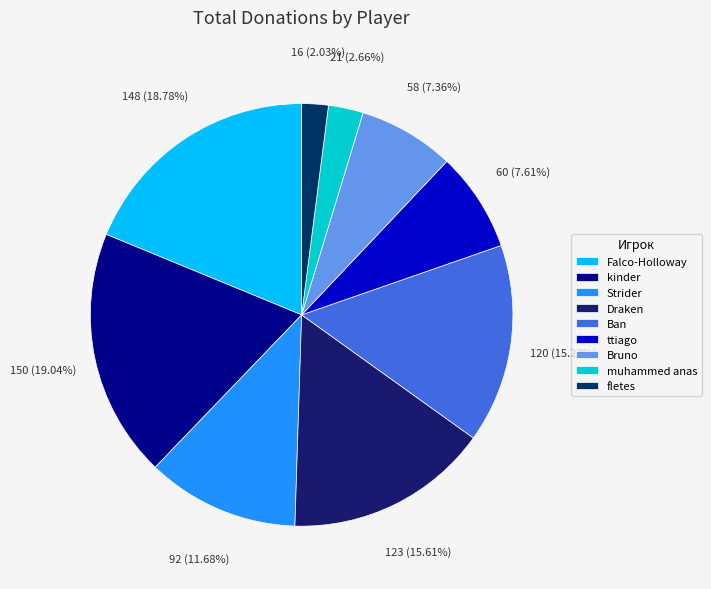

Does Bruno represent more than half of the total?

No